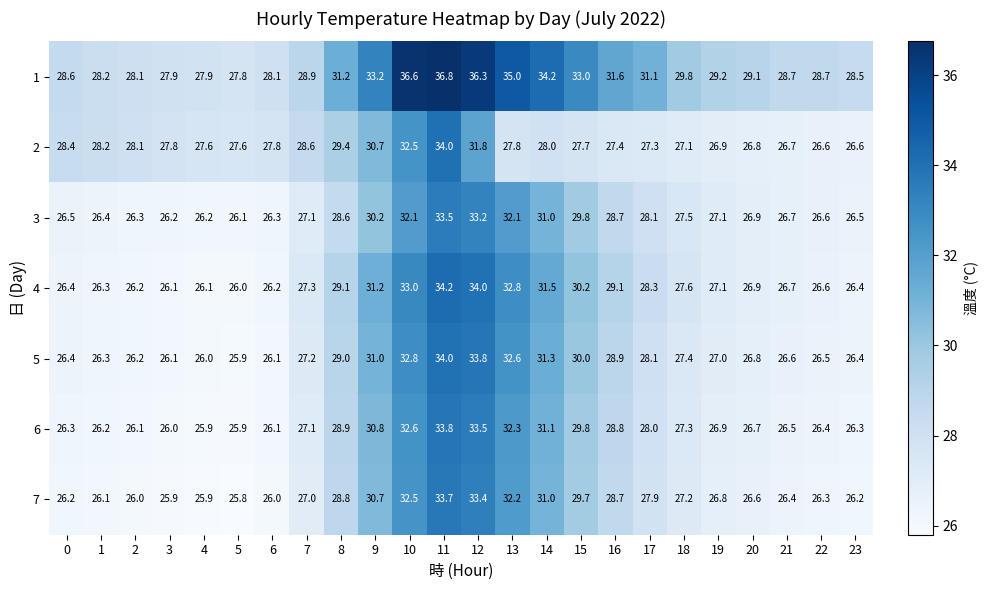

What value does the 2 series have at 2?

28.1